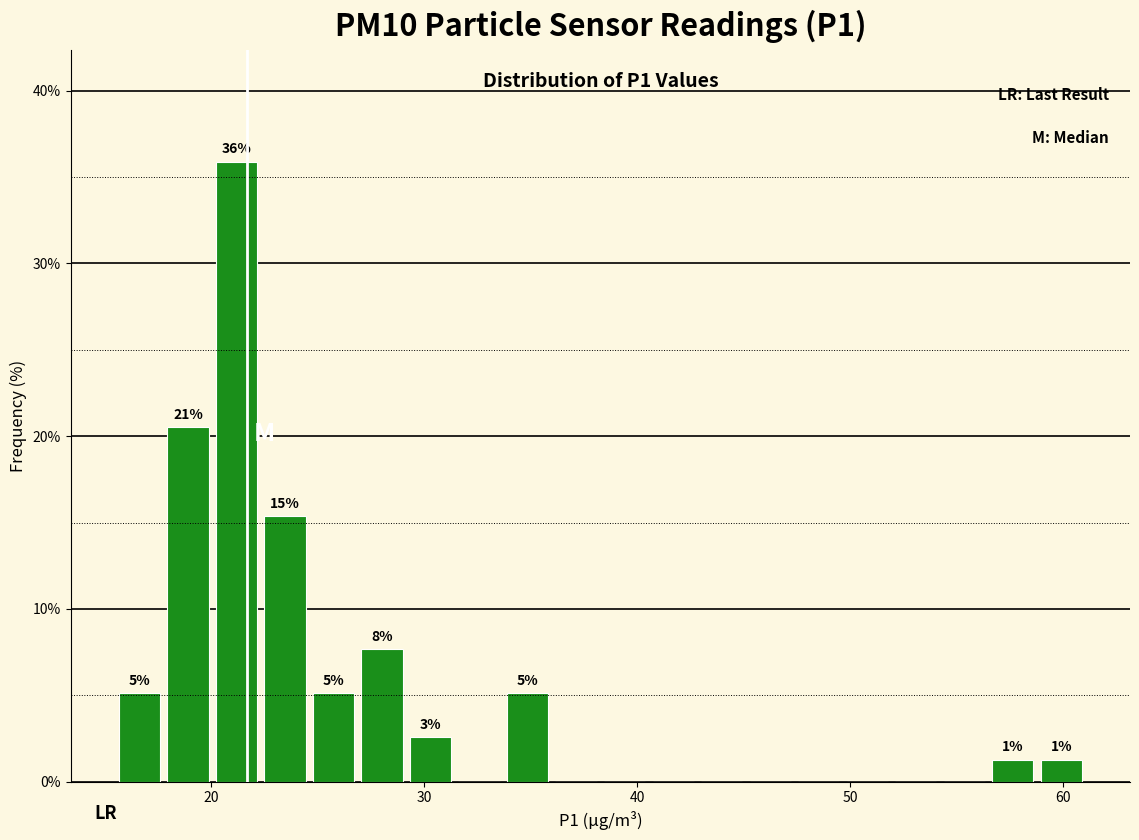

Read against the x-axis, roughly where is the centre of the tallest bar?

21